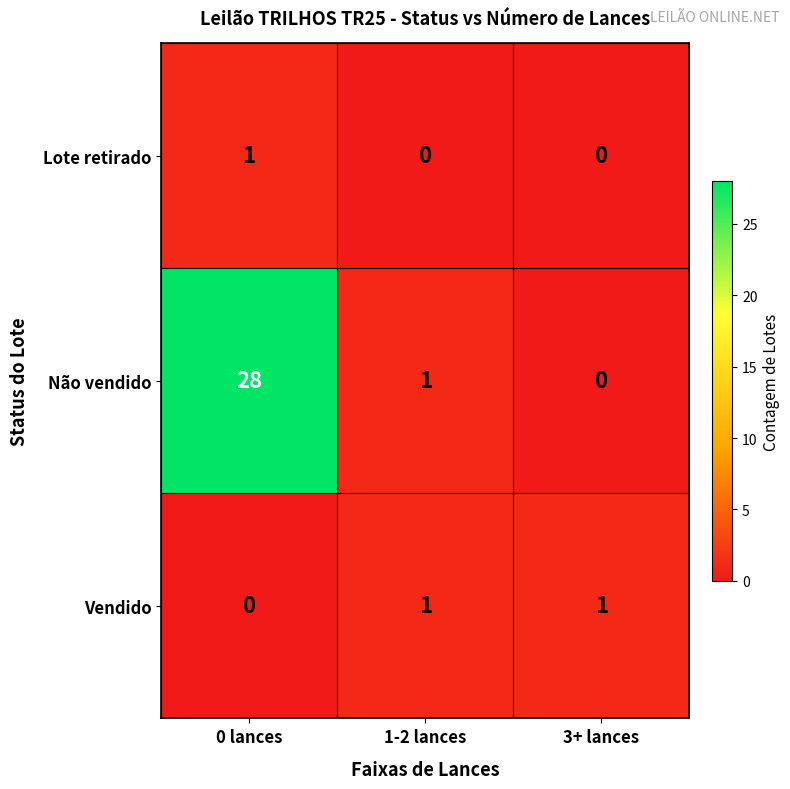

What is the sum of all Não vendido values?

29